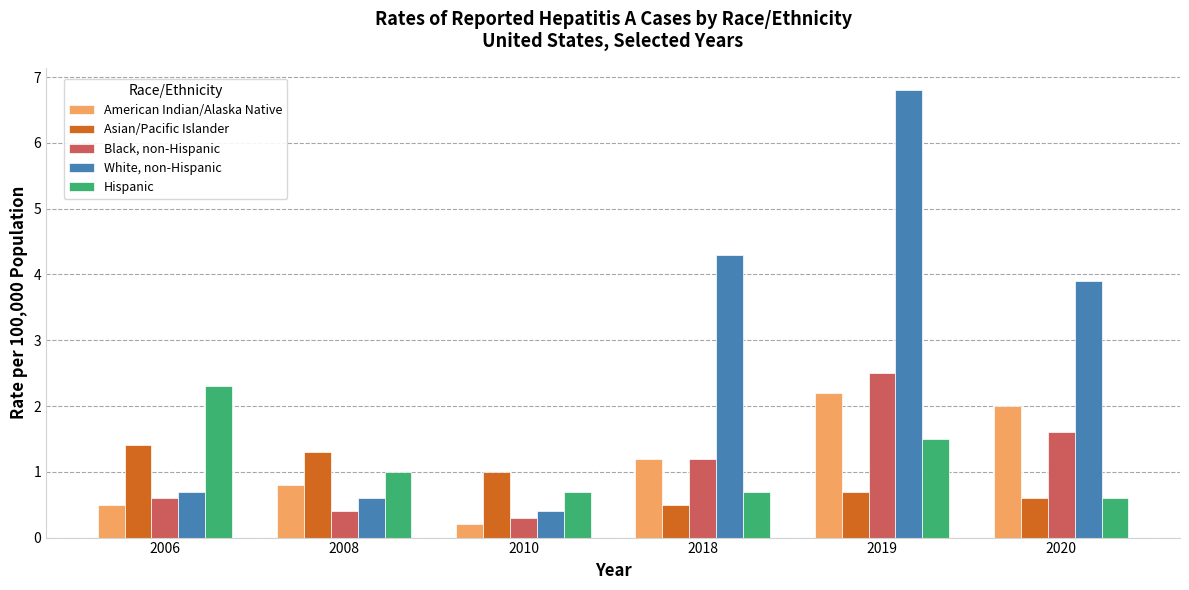

Are the bars grouped side by side (vs. stacked)?

Yes